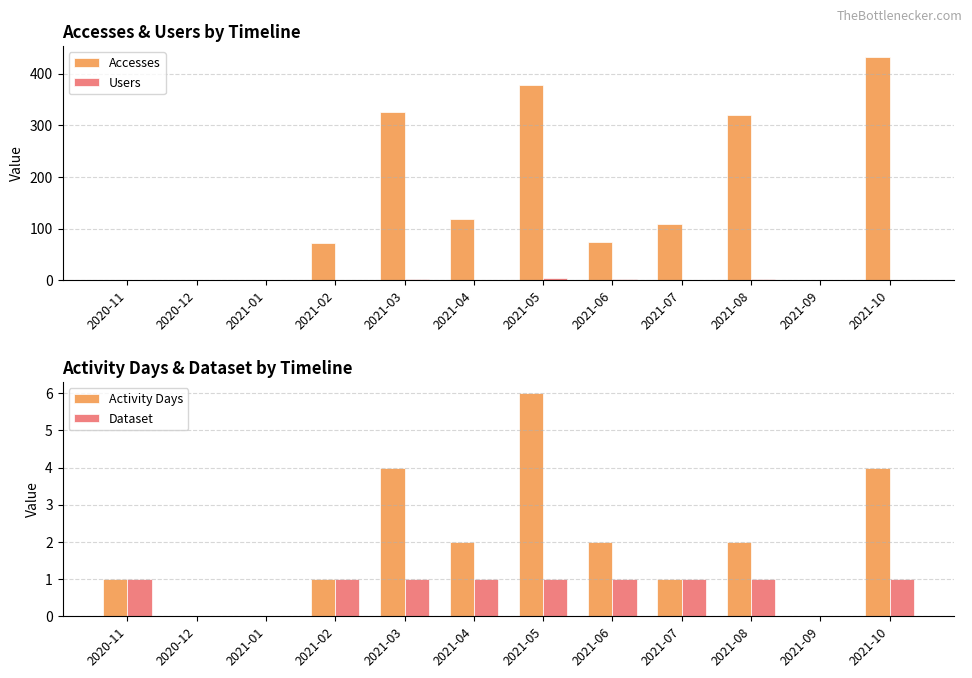

What is the label of the 7th bar from the left?

2021-05